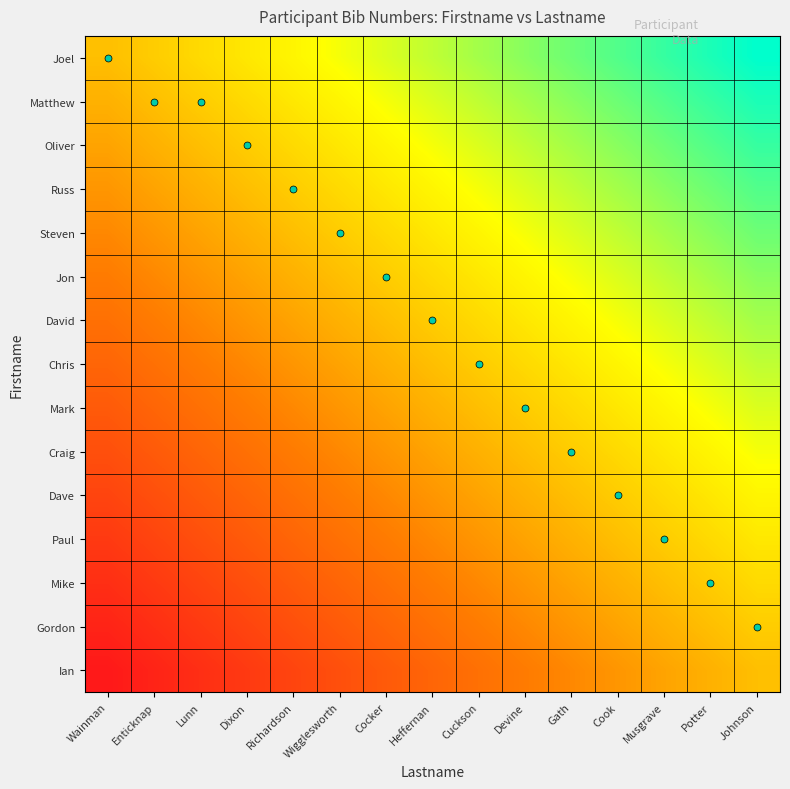

Reading left to right, list all the values displayed in this chart.

Joel: Wainman=0.0	Enticknap=0.1	Lunn=0.1	Dixon=0.2	Richardson=0.3	Wigglesworth=0.4	Cocker=0.4	Heffernan=0.5	Cuckson=0.6	Devine=0.6	Gath=0.7	Cook=0.8	Musgrave=0.9	Potter=0.9	Johnson=1.0
Matthew: Wainman=-0.1	Enticknap=0.0	Lunn=0.1	Dixon=0.1	Richardson=0.2	Wigglesworth=0.3	Cocker=0.4	Heffernan=0.4	Cuckson=0.5	Devine=0.6	Gath=0.6	Cook=0.7	Musgrave=0.8	Potter=0.9	Johnson=0.9
Oliver: Wainman=-0.1	Enticknap=-0.1	Lunn=0.0	Dixon=0.1	Richardson=0.1	Wigglesworth=0.2	Cocker=0.3	Heffernan=0.4	Cuckson=0.4	Devine=0.5	Gath=0.6	Cook=0.6	Musgrave=0.7	Potter=0.8	Johnson=0.9
Russ: Wainman=-0.2	Enticknap=-0.1	Lunn=-0.1	Dixon=0.0	Richardson=0.1	Wigglesworth=0.1	Cocker=0.2	Heffernan=0.3	Cuckson=0.4	Devine=0.4	Gath=0.5	Cook=0.6	Musgrave=0.6	Potter=0.7	Johnson=0.8
Steven: Wainman=-0.3	Enticknap=-0.2	Lunn=-0.1	Dixon=-0.1	Richardson=0.0	Wigglesworth=0.1	Cocker=0.1	Heffernan=0.2	Cuckson=0.3	Devine=0.4	Gath=0.4	Cook=0.5	Musgrave=0.6	Potter=0.6	Johnson=0.7
Jon: Wainman=-0.4	Enticknap=-0.3	Lunn=-0.2	Dixon=-0.1	Richardson=-0.1	Wigglesworth=0.0	Cocker=0.1	Heffernan=0.1	Cuckson=0.2	Devine=0.3	Gath=0.4	Cook=0.4	Musgrave=0.5	Potter=0.6	Johnson=0.6
David: Wainman=-0.4	Enticknap=-0.4	Lunn=-0.3	Dixon=-0.2	Richardson=-0.1	Wigglesworth=-0.1	Cocker=0.0	Heffernan=0.1	Cuckson=0.1	Devine=0.2	Gath=0.3	Cook=0.4	Musgrave=0.4	Potter=0.5	Johnson=0.6
Chris: Wainman=-0.5	Enticknap=-0.4	Lunn=-0.4	Dixon=-0.3	Richardson=-0.2	Wigglesworth=-0.1	Cocker=-0.1	Heffernan=0.0	Cuckson=0.1	Devine=0.1	Gath=0.2	Cook=0.3	Musgrave=0.4	Potter=0.4	Johnson=0.5
Mark: Wainman=-0.6	Enticknap=-0.5	Lunn=-0.4	Dixon=-0.4	Richardson=-0.3	Wigglesworth=-0.2	Cocker=-0.1	Heffernan=-0.1	Cuckson=0.0	Devine=0.1	Gath=0.1	Cook=0.2	Musgrave=0.3	Potter=0.4	Johnson=0.4
Craig: Wainman=-0.6	Enticknap=-0.6	Lunn=-0.5	Dixon=-0.4	Richardson=-0.4	Wigglesworth=-0.3	Cocker=-0.2	Heffernan=-0.1	Cuckson=-0.1	Devine=0.0	Gath=0.1	Cook=0.1	Musgrave=0.2	Potter=0.3	Johnson=0.4
Dave: Wainman=-0.7	Enticknap=-0.6	Lunn=-0.6	Dixon=-0.5	Richardson=-0.4	Wigglesworth=-0.4	Cocker=-0.3	Heffernan=-0.2	Cuckson=-0.1	Devine=-0.1	Gath=0.0	Cook=0.1	Musgrave=0.1	Potter=0.2	Johnson=0.3
Paul: Wainman=-0.8	Enticknap=-0.7	Lunn=-0.6	Dixon=-0.6	Richardson=-0.5	Wigglesworth=-0.4	Cocker=-0.4	Heffernan=-0.3	Cuckson=-0.2	Devine=-0.1	Gath=-0.1	Cook=0.0	Musgrave=0.1	Potter=0.1	Johnson=0.2
Mike: Wainman=-0.9	Enticknap=-0.8	Lunn=-0.7	Dixon=-0.6	Richardson=-0.6	Wigglesworth=-0.5	Cocker=-0.4	Heffernan=-0.4	Cuckson=-0.3	Devine=-0.2	Gath=-0.1	Cook=-0.1	Musgrave=0.0	Potter=0.1	Johnson=0.1
Gordon: Wainman=-0.9	Enticknap=-0.9	Lunn=-0.8	Dixon=-0.7	Richardson=-0.6	Wigglesworth=-0.6	Cocker=-0.5	Heffernan=-0.4	Cuckson=-0.4	Devine=-0.3	Gath=-0.2	Cook=-0.1	Musgrave=-0.1	Potter=0.0	Johnson=0.1
Ian: Wainman=-1.0	Enticknap=-0.9	Lunn=-0.9	Dixon=-0.8	Richardson=-0.7	Wigglesworth=-0.6	Cocker=-0.6	Heffernan=-0.5	Cuckson=-0.4	Devine=-0.4	Gath=-0.3	Cook=-0.2	Musgrave=-0.1	Potter=-0.1	Johnson=0.0